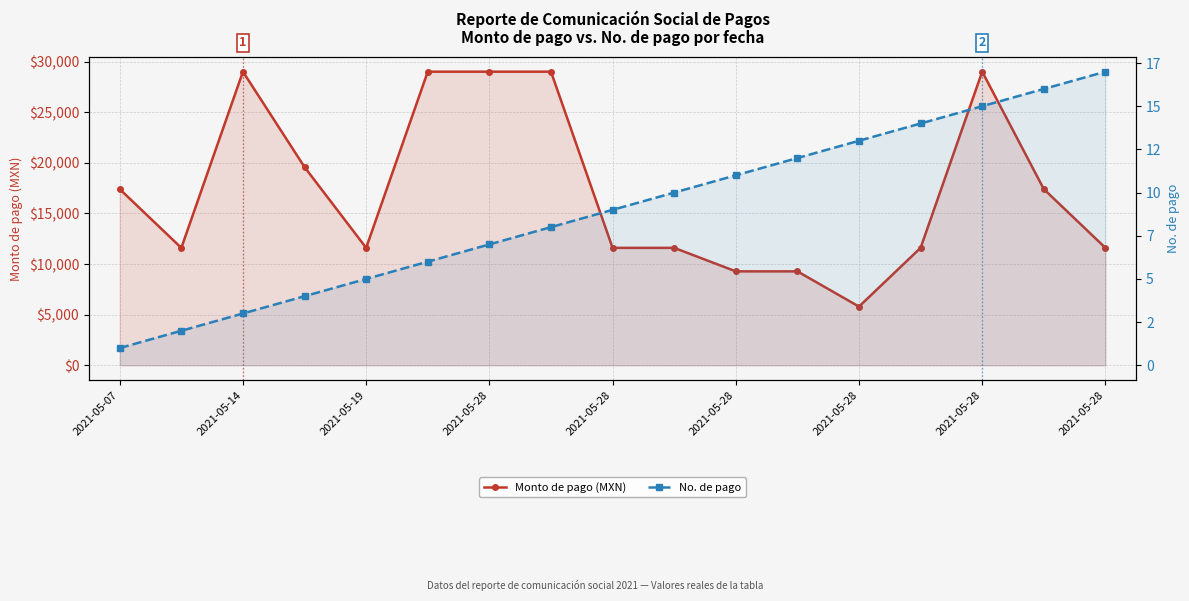

True or false: No. de pago has a value of 11.0 at 2021-05-28.

True